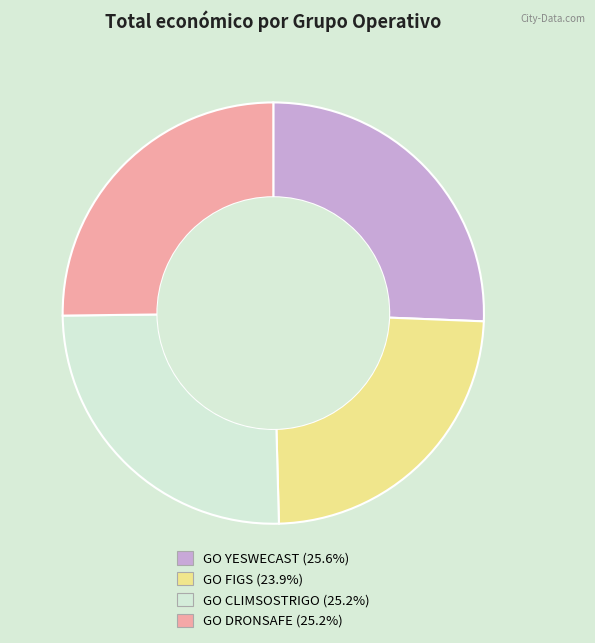

Which slice is the smallest?

GO FIGS